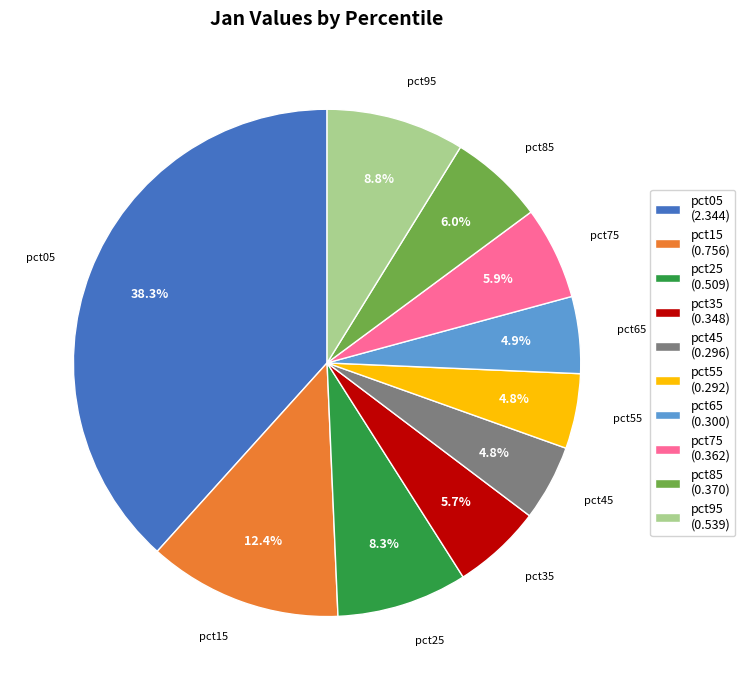

How much of the chart is everything except pct15?

87.6%